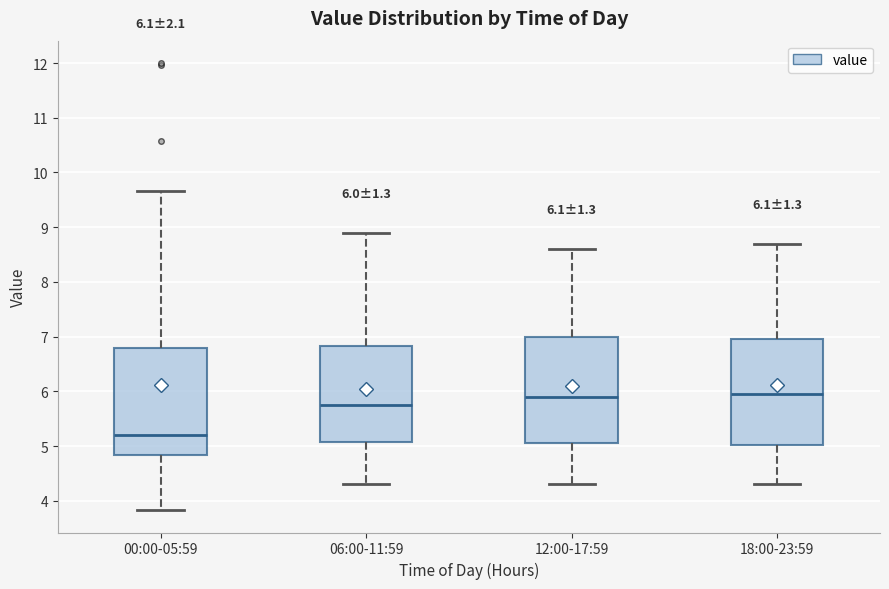

Which box's median line is the lowest?

00:00-05:59